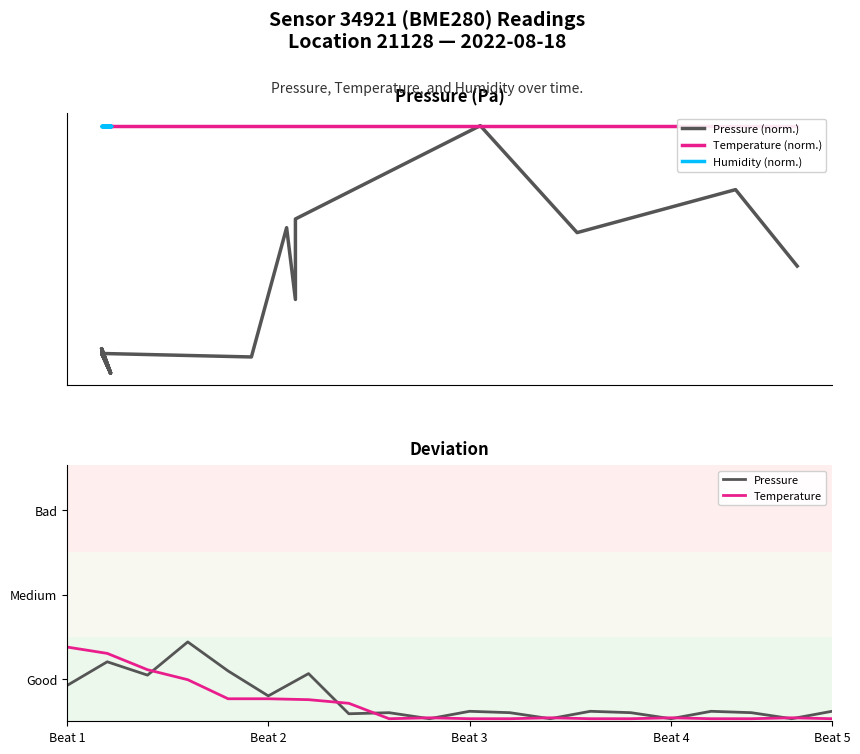

True or false: pressure and temperature intersect in this chart.

True